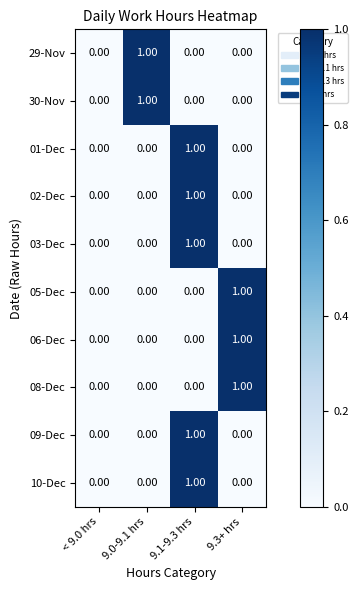

At which category is the sum across all series the highest?

9.1-9.3 hrs